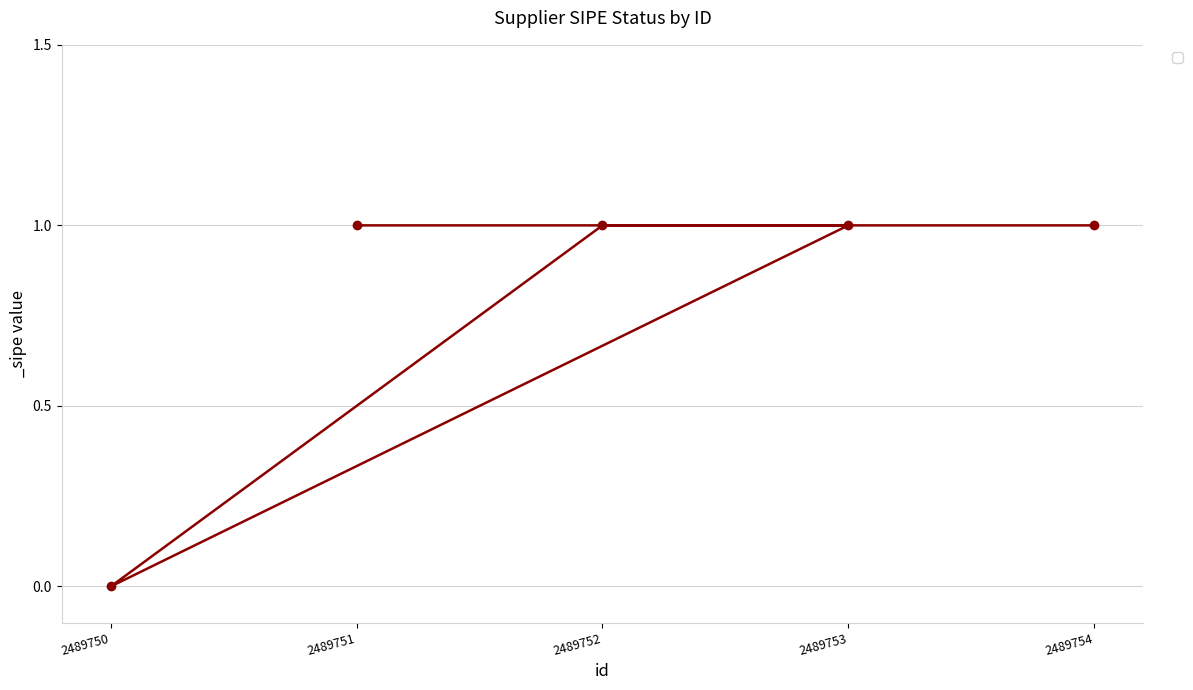

At which label is the value closest to 0?

2489750